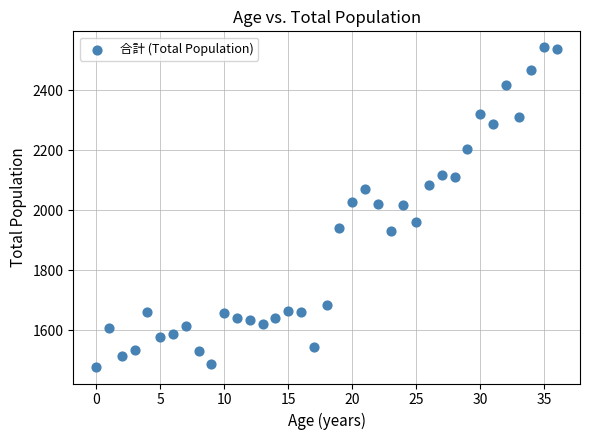

What is the range of Y values (max minus min)?

1068